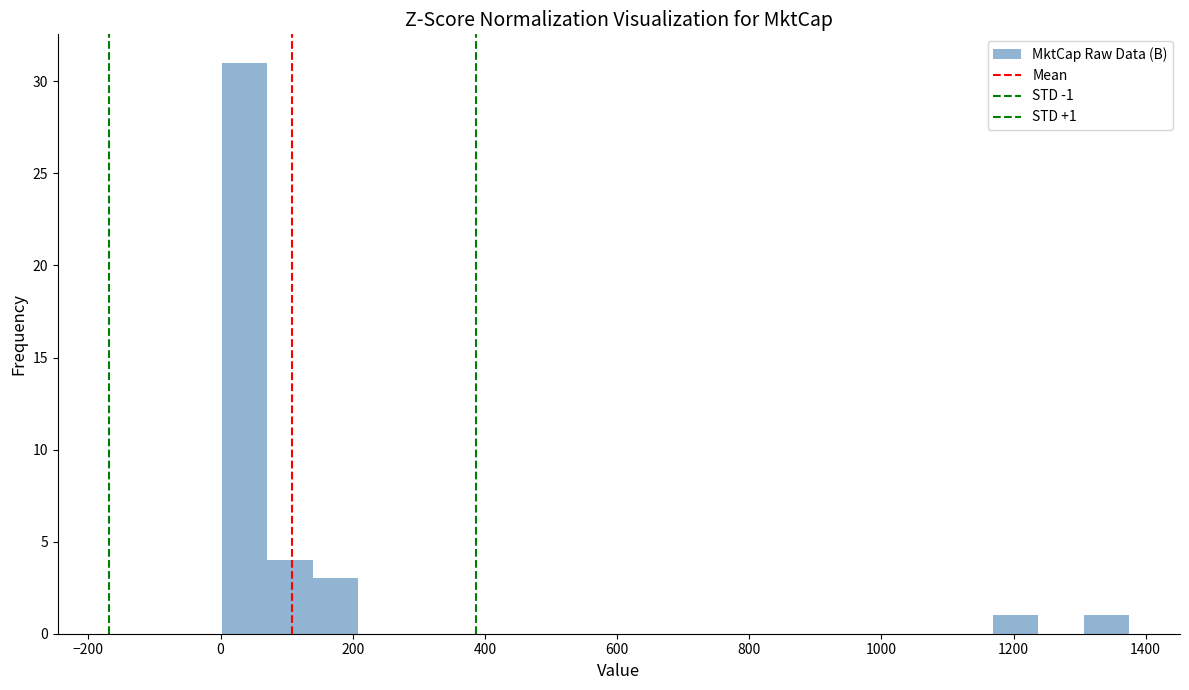

Around what value on the x-axis is the tallest bar? Give the approximate position of its centre, as read against the axis.

40